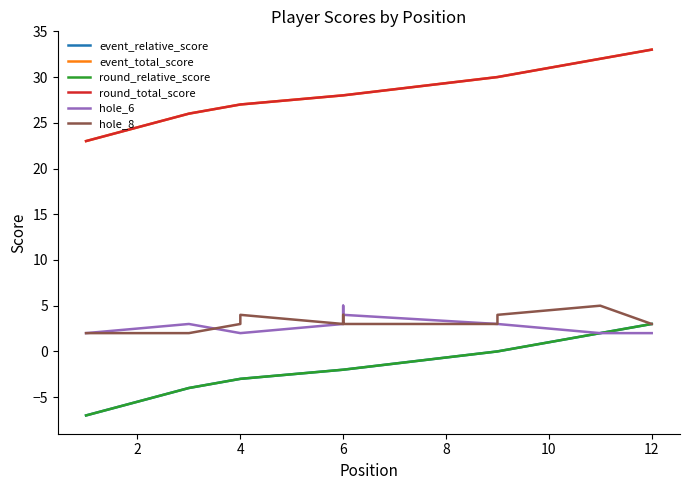

Count the number of categories in the chart.

12